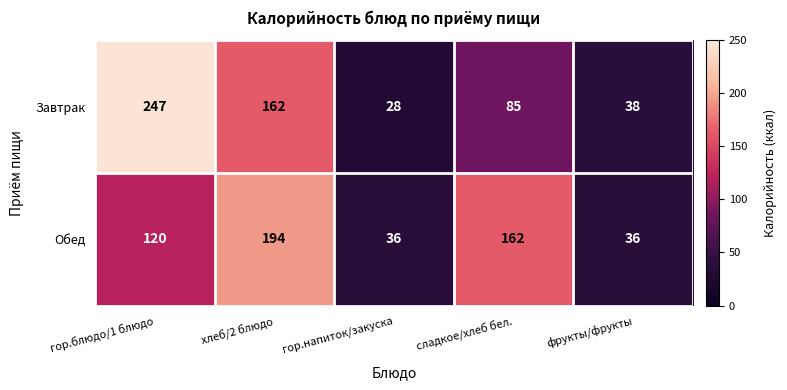

At which category does the chart reach its minimum across all series?

гор.напиток/закуска